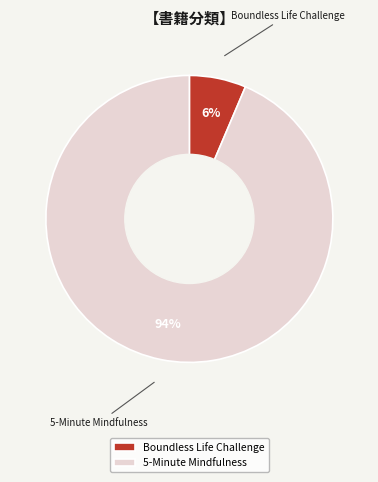

Rank the categories by value from highest to lowest.

5-Minute Mindfulness, Boundless Life Challenge